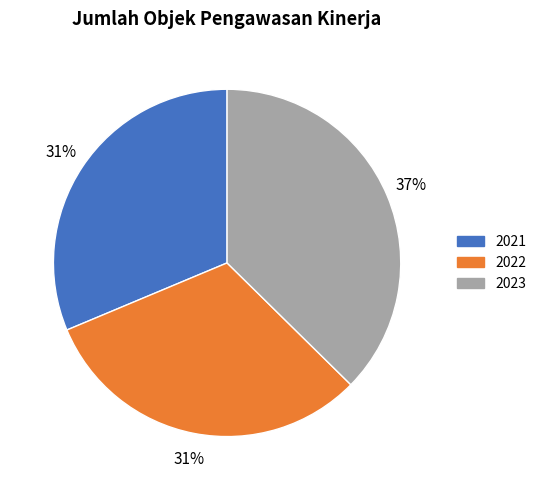

Do 2021 and 2022 together represent more than half of the pie?

Yes